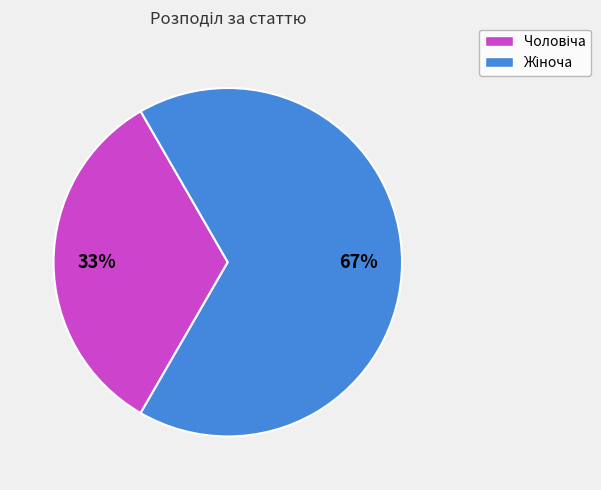

To the nearest percent, what is the average slice percentage?

50%